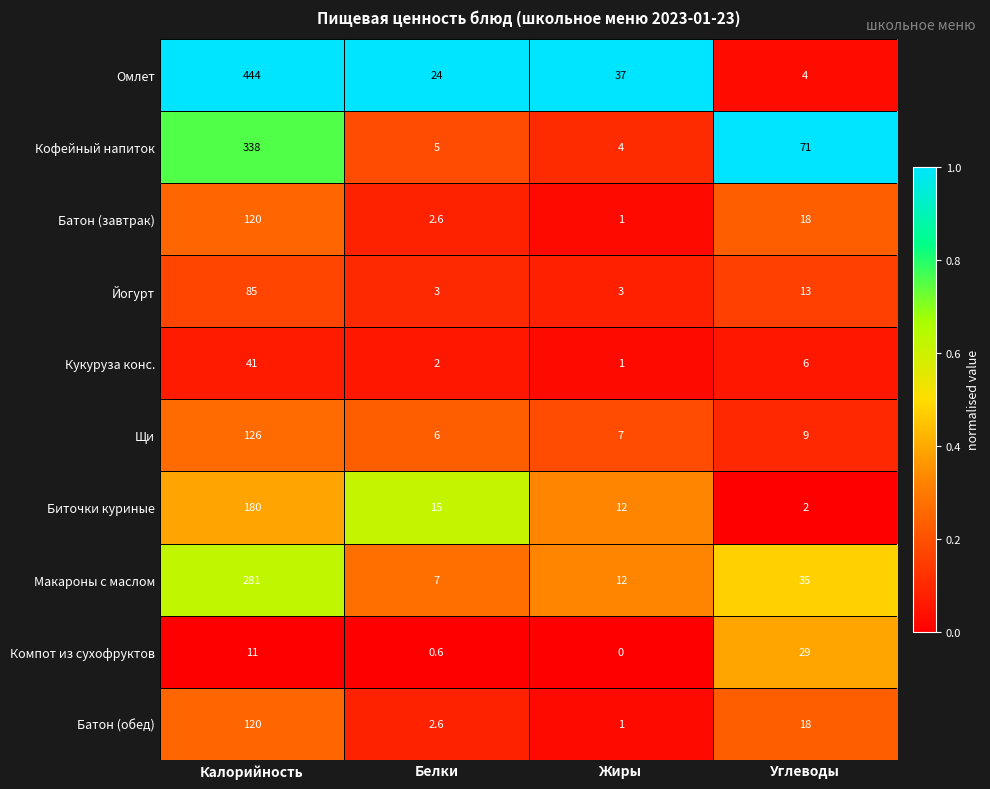

The Йогурт series shows 7.3 at Углеводы. True or false?

False